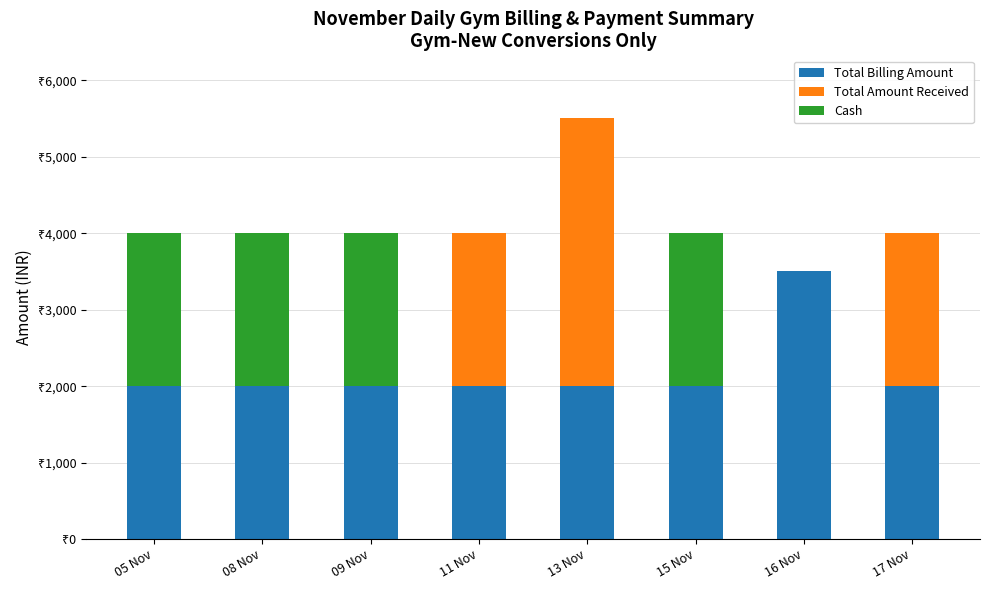

Are the bars horizontal?

No